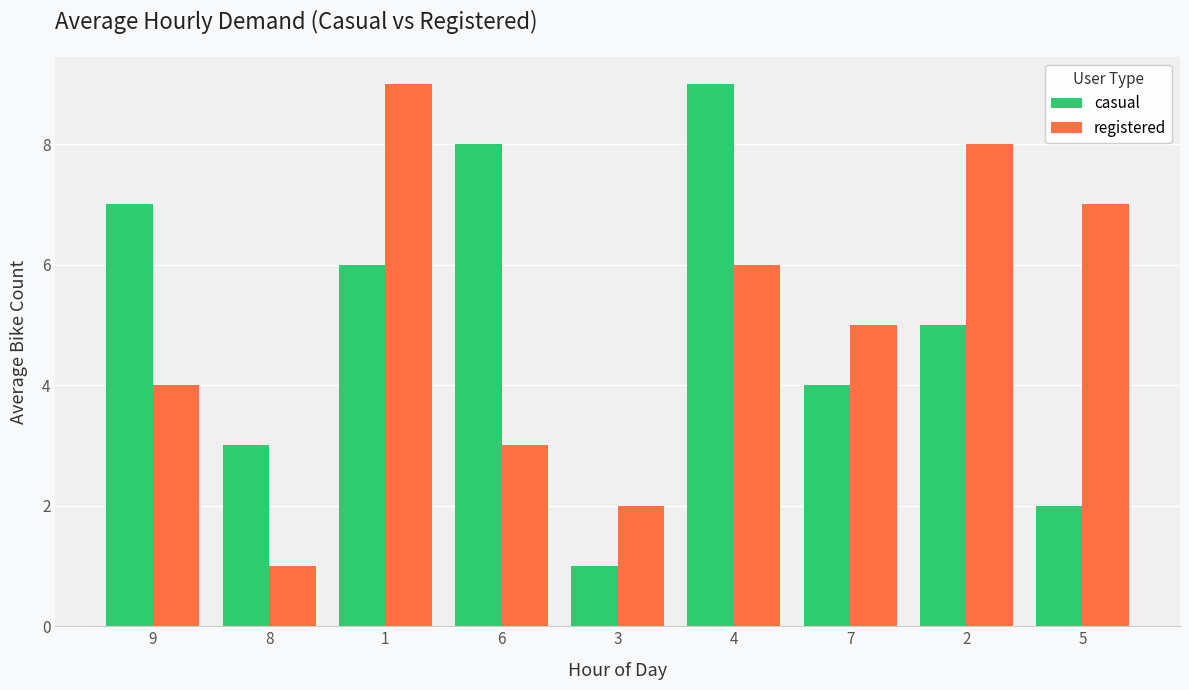

Where does the registered series first go above 5?

1